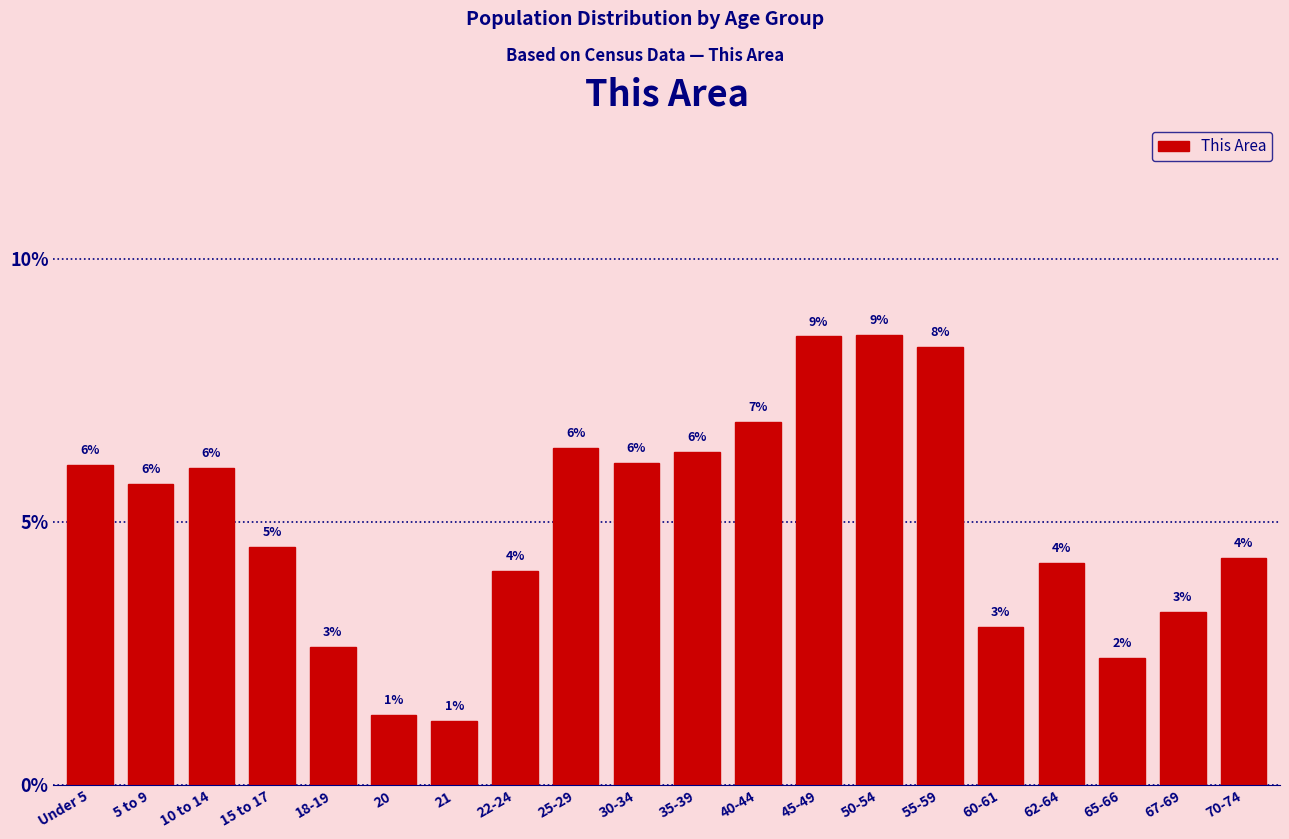

How many bars are there in total?

20